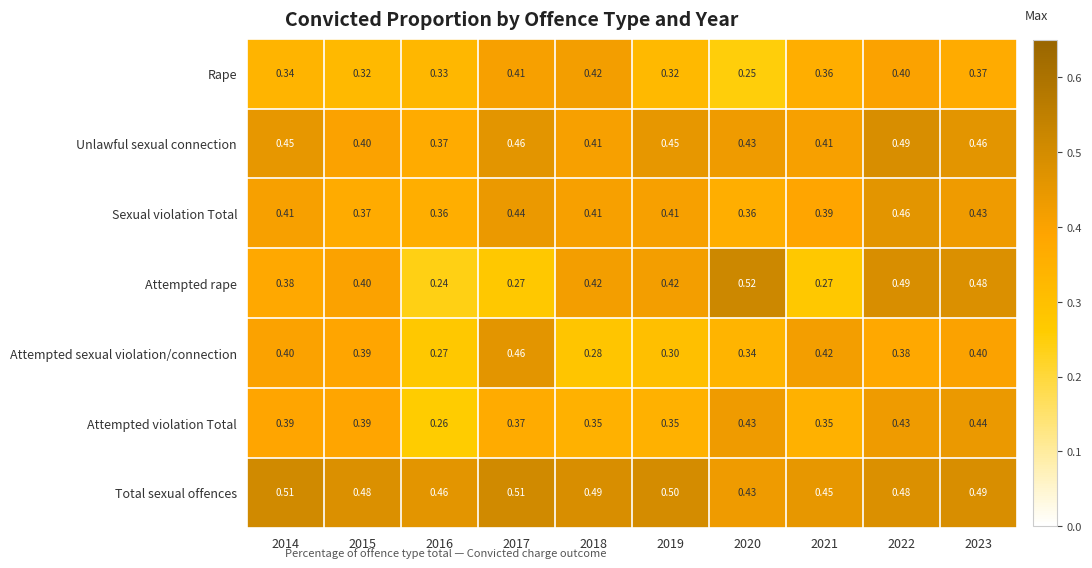

Which series has the largest total across all categories?

Total sexual offences